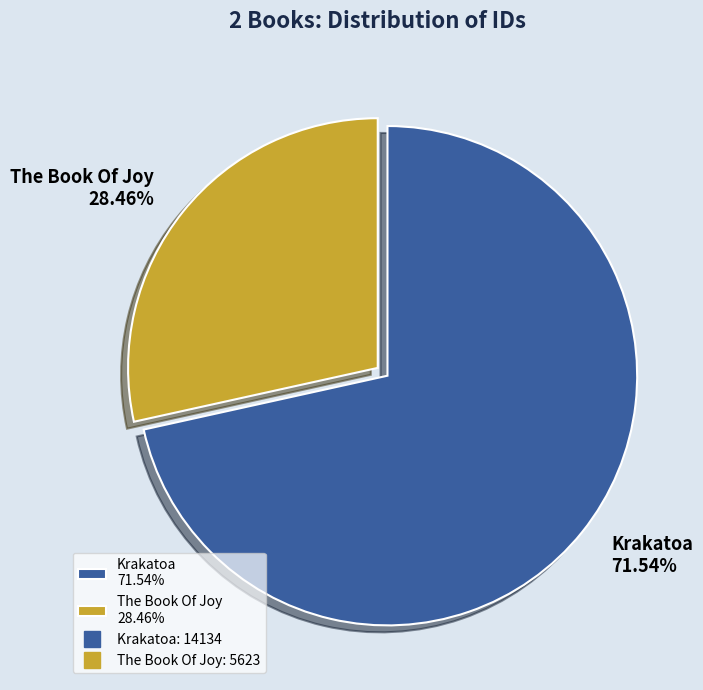

The Krakatoa slice represents 72% of the pie. True or false?

True